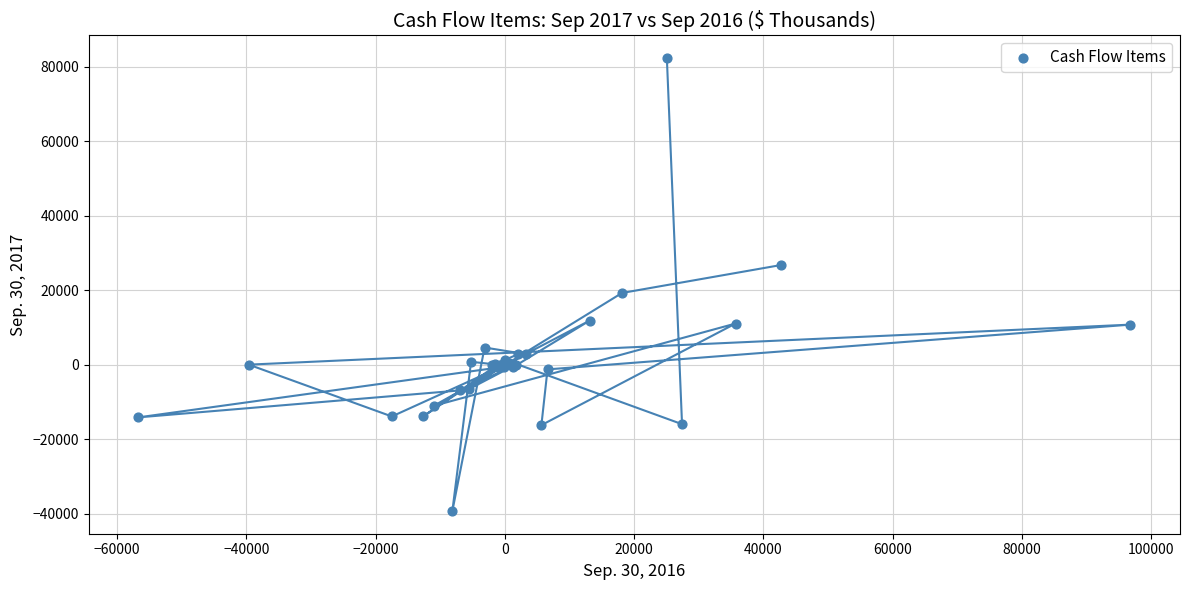

What Y value in the scatter plot is closest to 21519?

19253